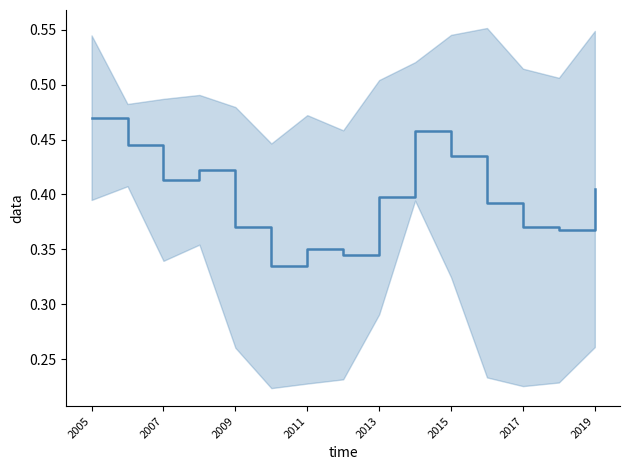

The value at 2011 is 0.1. True or false?

False